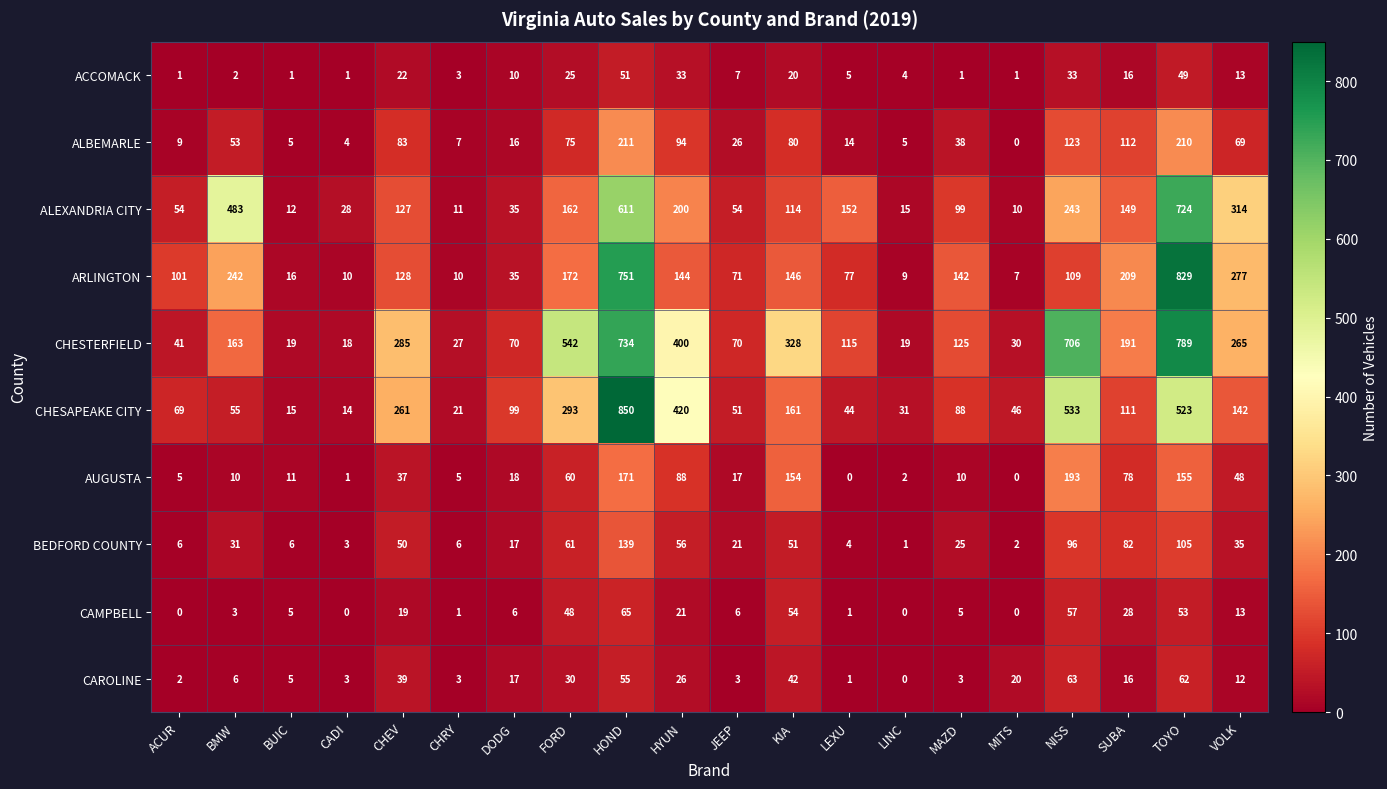

Which series changed the most between BUIC and CADI?

ALEXANDRIA CITY